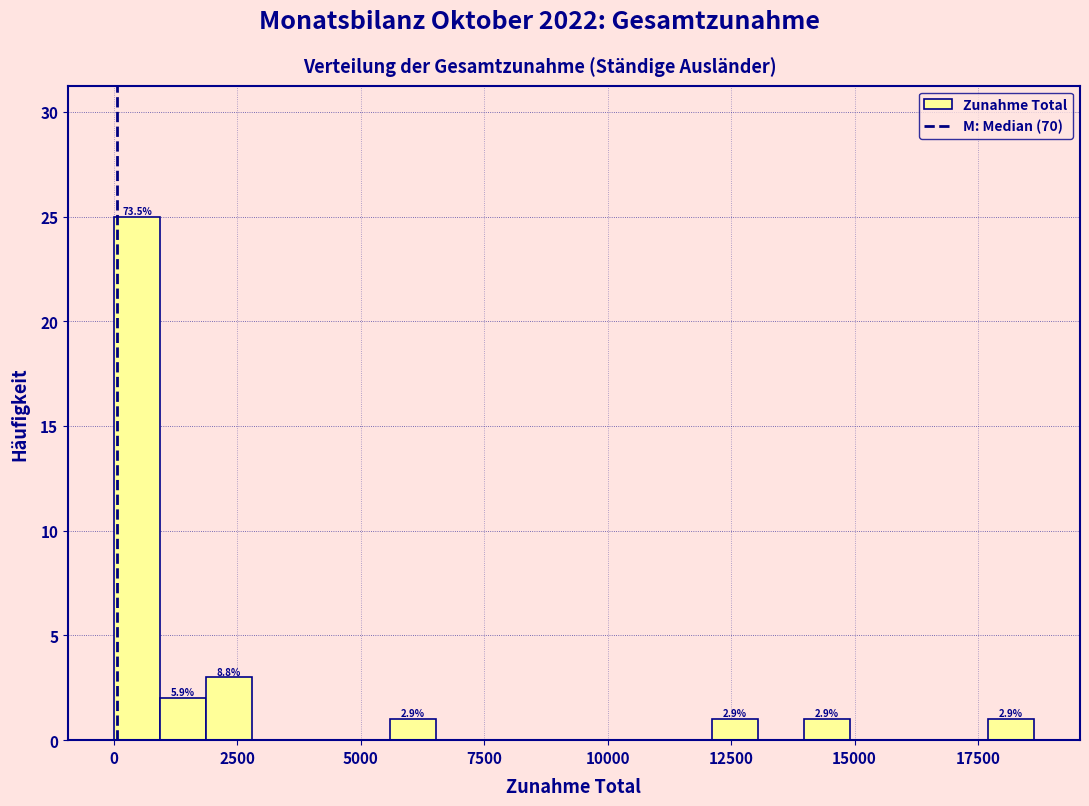

Read against the x-axis, roughly where is the centre of the tallest bar?

500